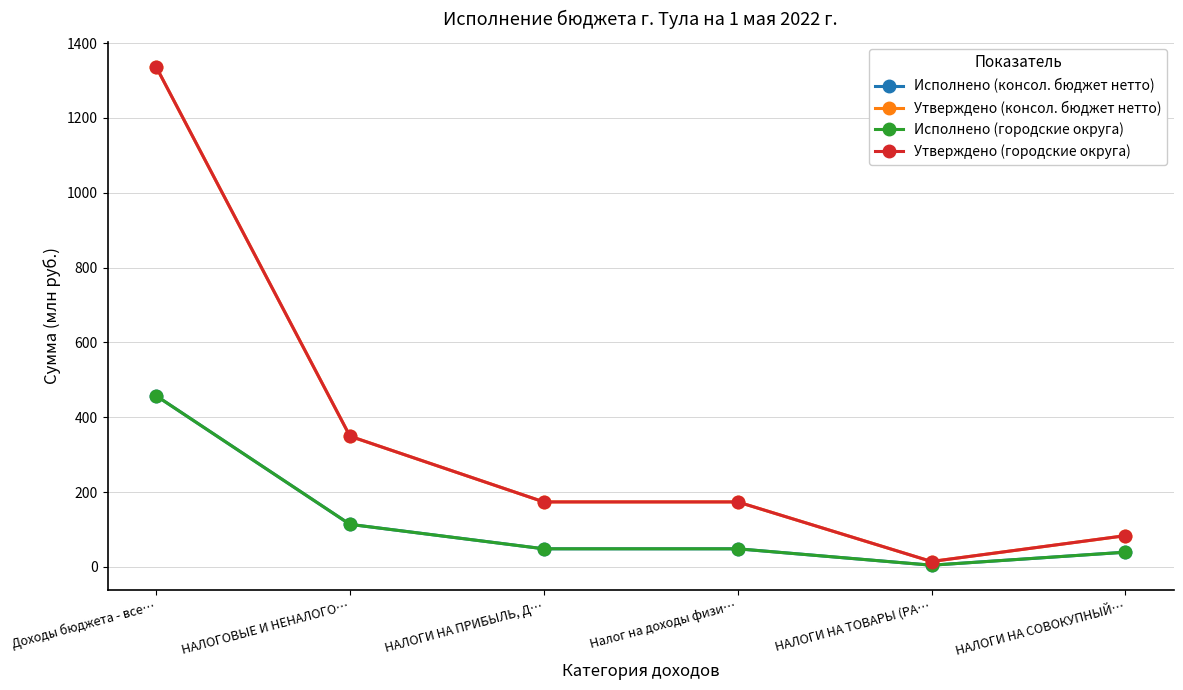

What is the label of the 1st point from the left?

Доходы бюджета - все…